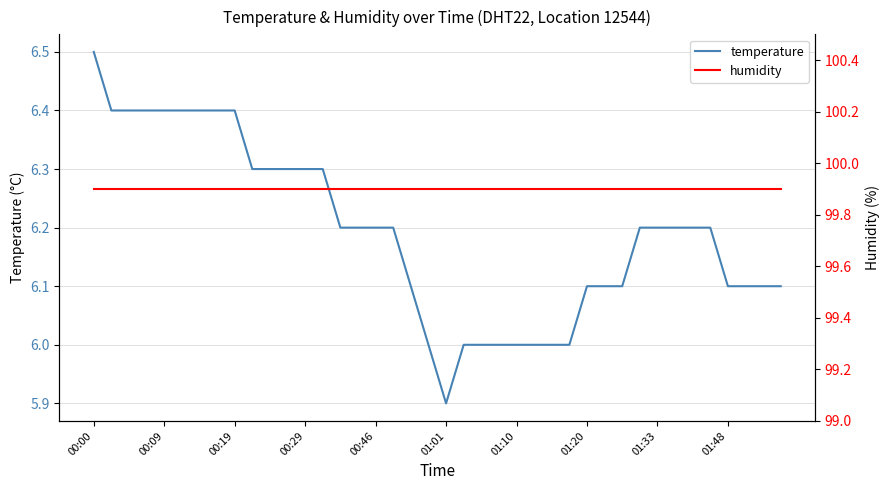

Which series has the largest total across all categories?

humidity